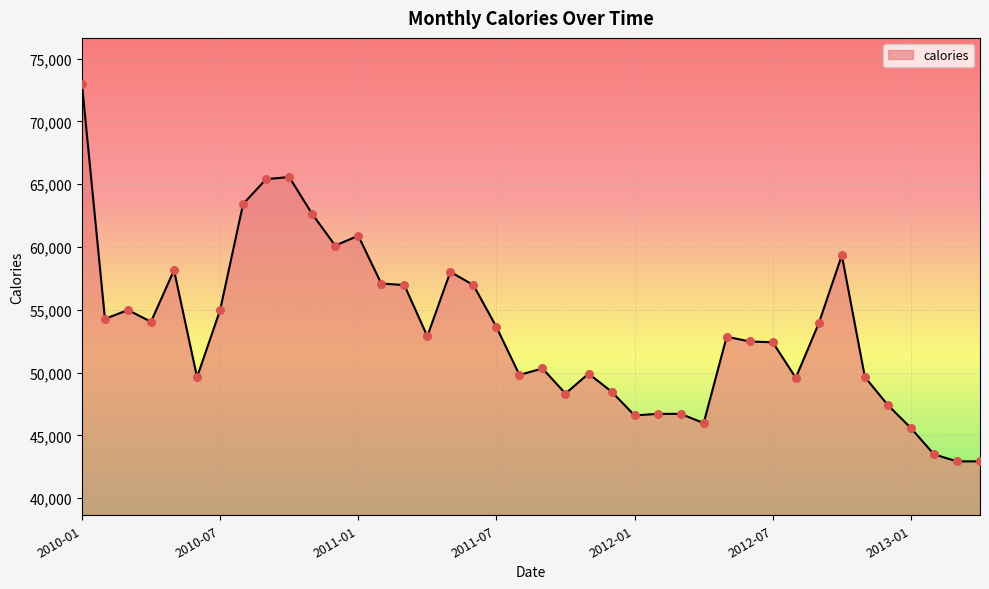

What is the maximum value shown in the chart?

72997.9